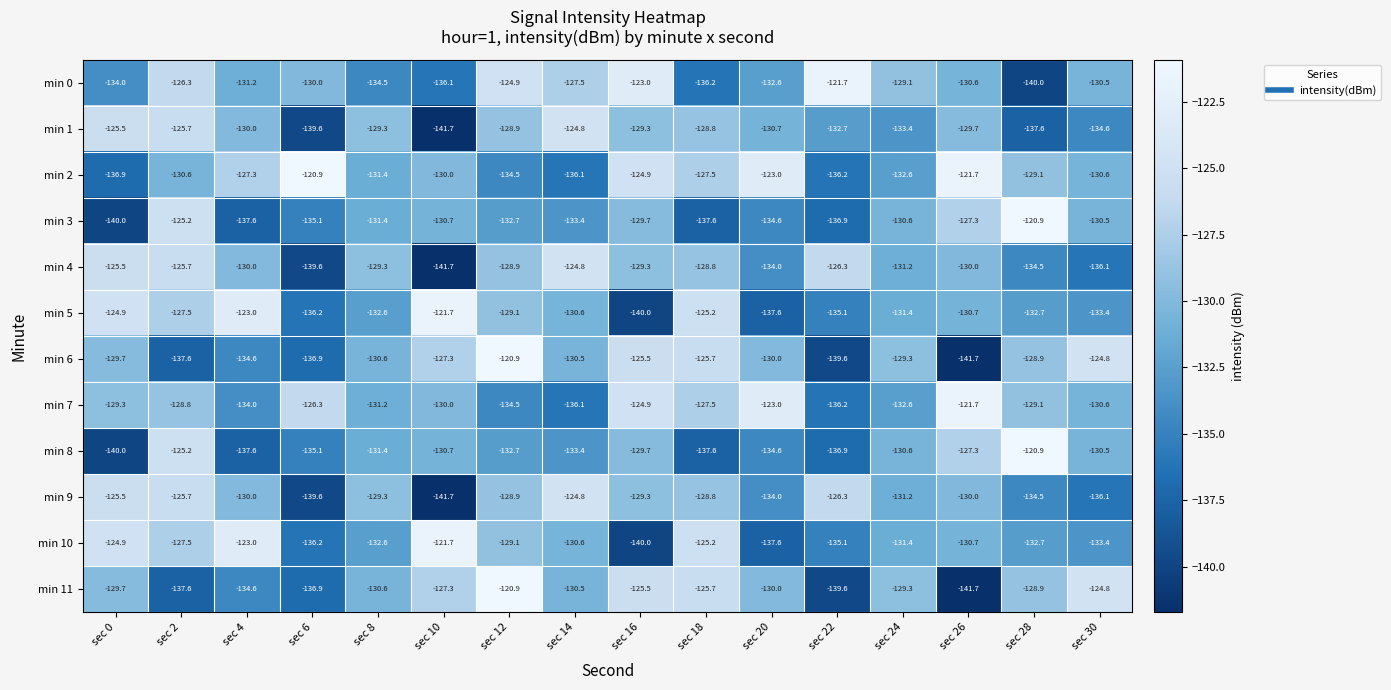

What is the difference between the second highest and minimum values in the min 8 series?

14.8